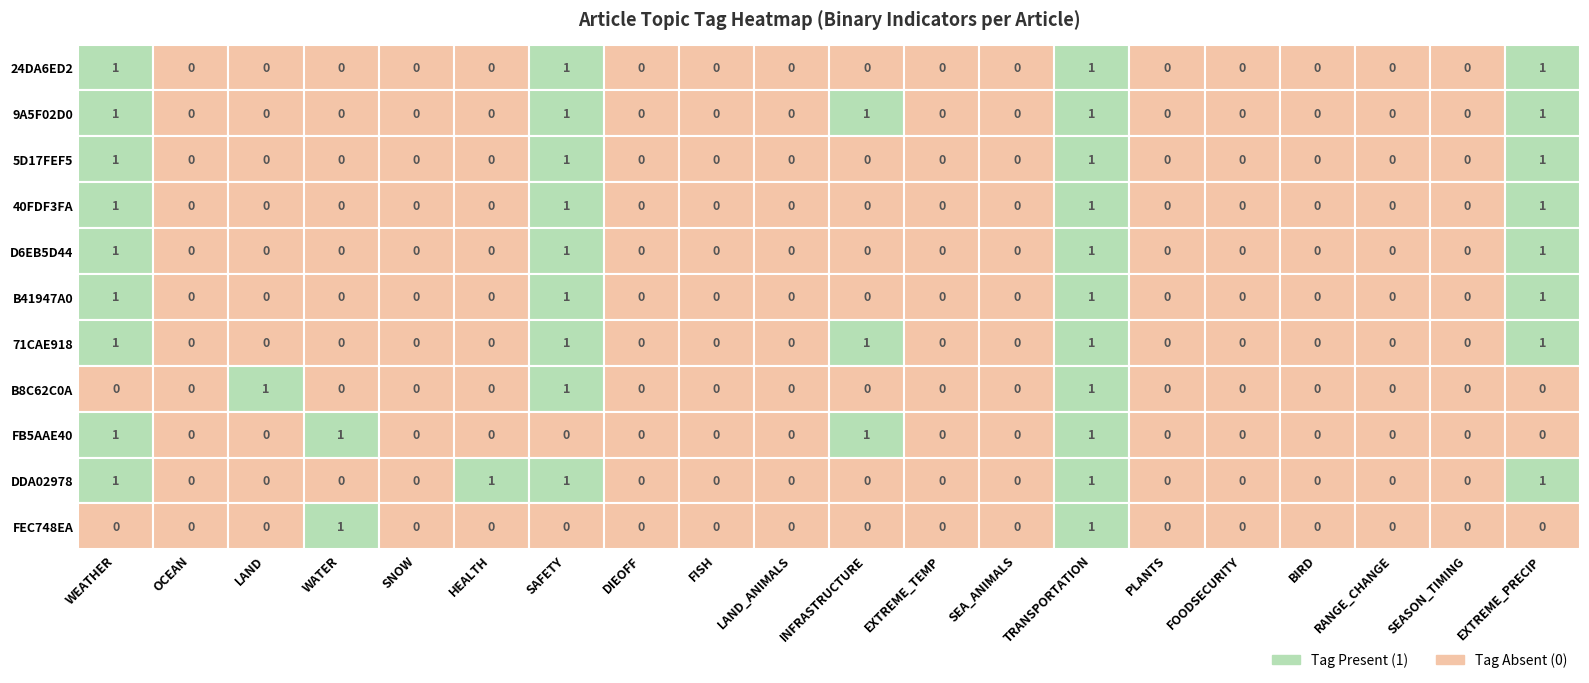

What is the sum of the B8C62C0A values at 13 and 18?

1